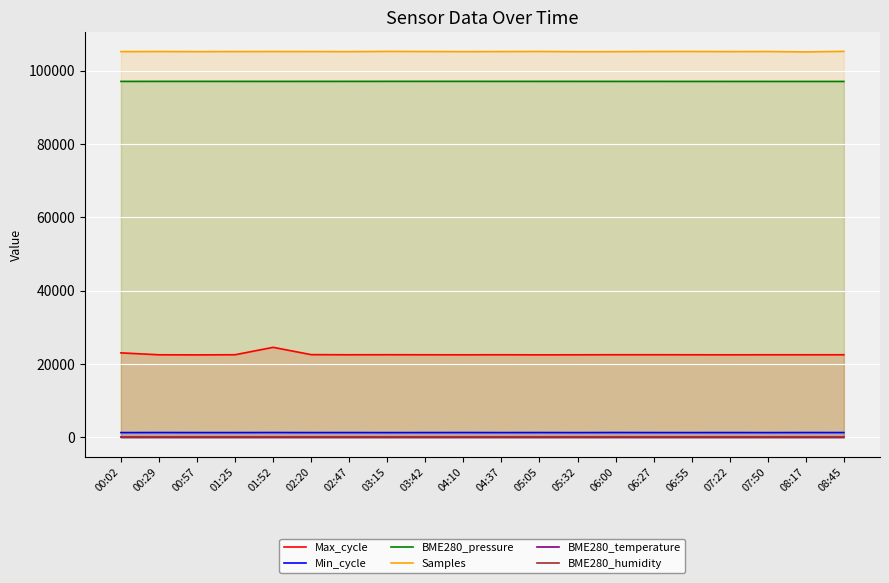

Which label corresponds to the smallest value in the chart?

01:25